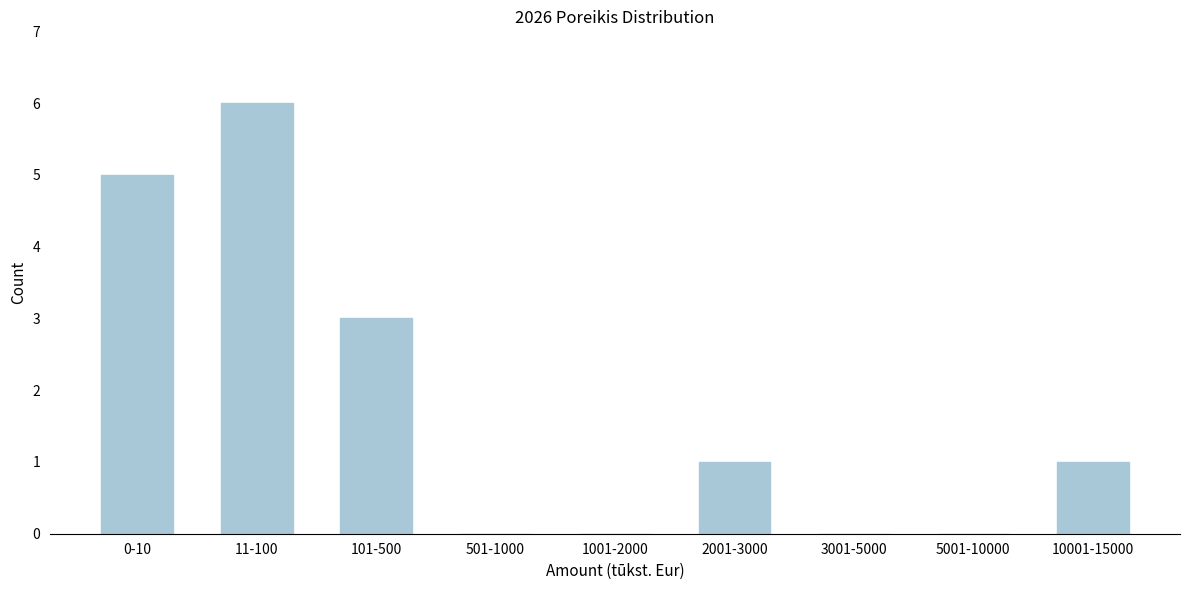

Reading left to right, list all the values displayed in this chart.

0-10=5	11-100=6	101-500=3	501-1000=0	1001-2000=0	2001-3000=1	3001-5000=0	5001-10000=0	10001-15000=1